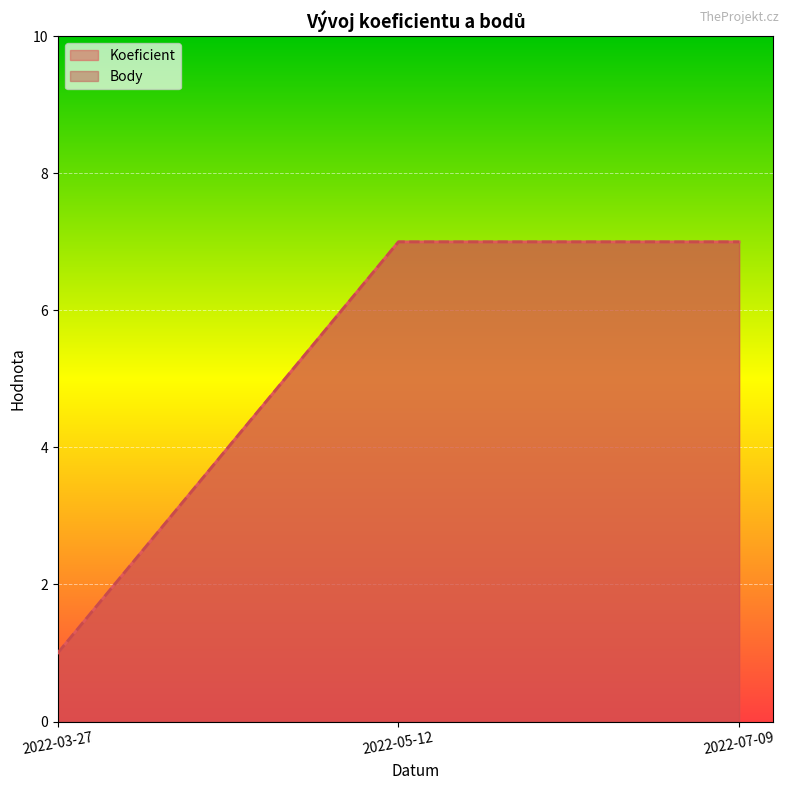

What is the minimum value for Body?

1